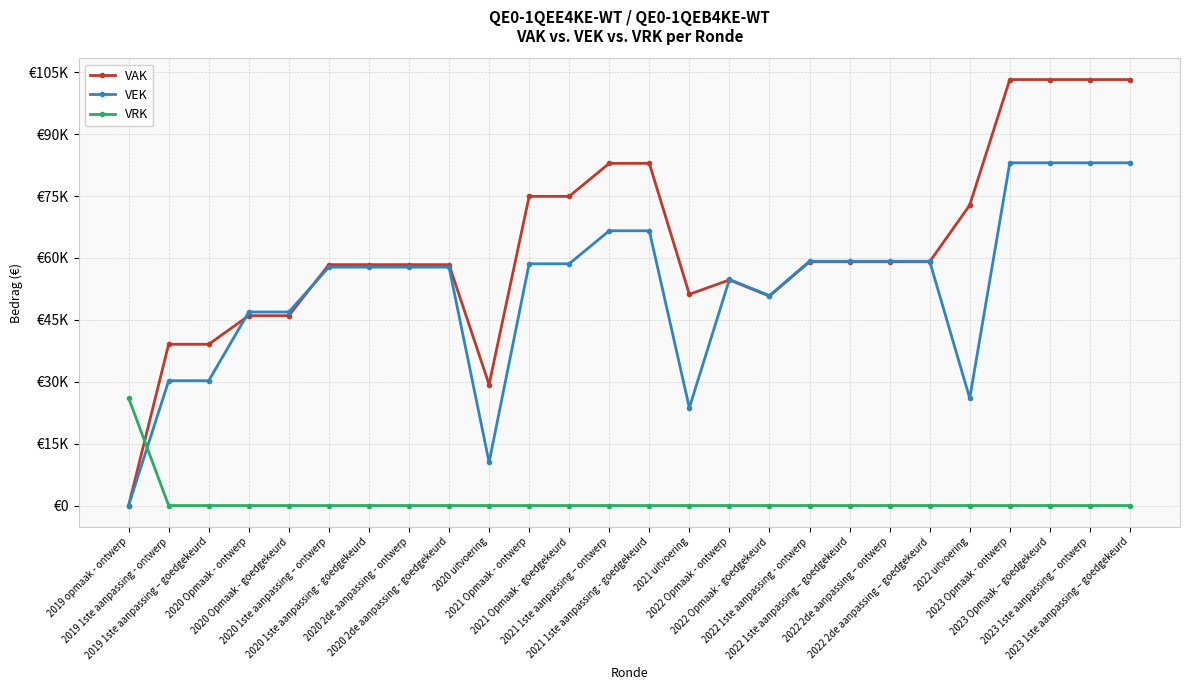

Does the chart have visible grid lines?

Yes